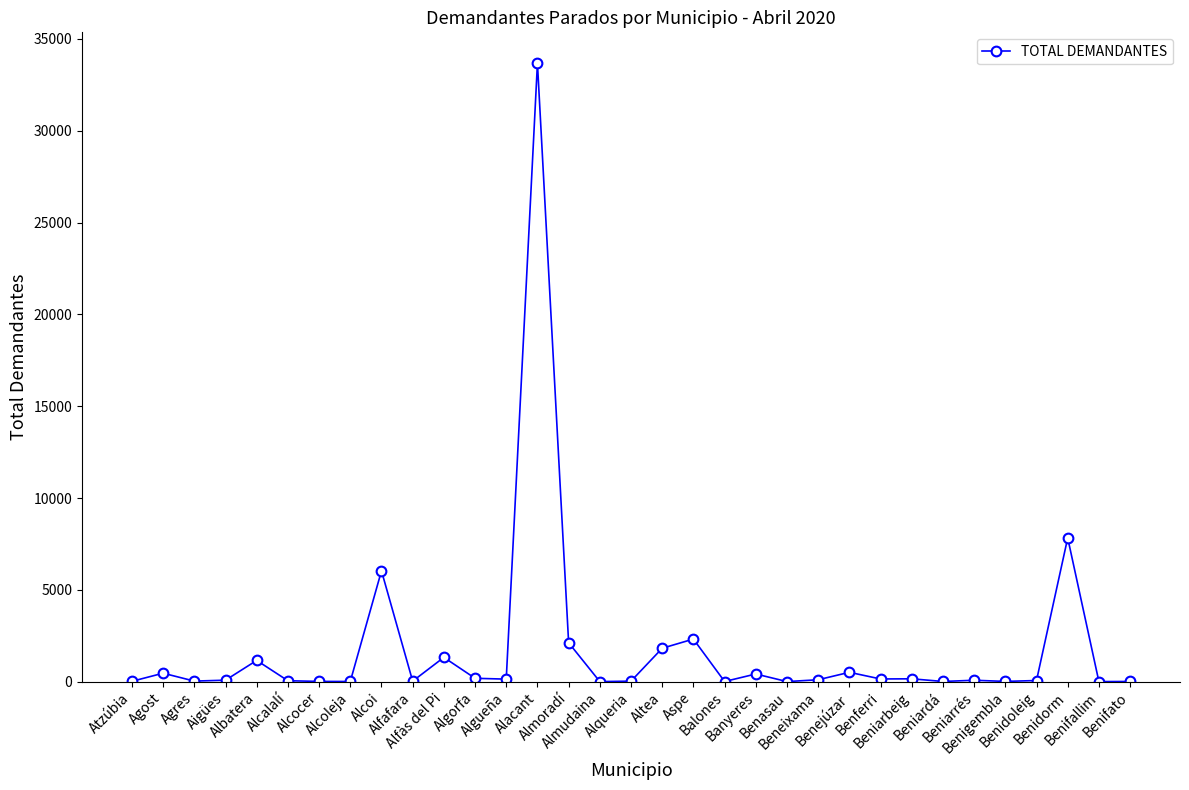

What is the difference between the maximum and minimum values?

33672